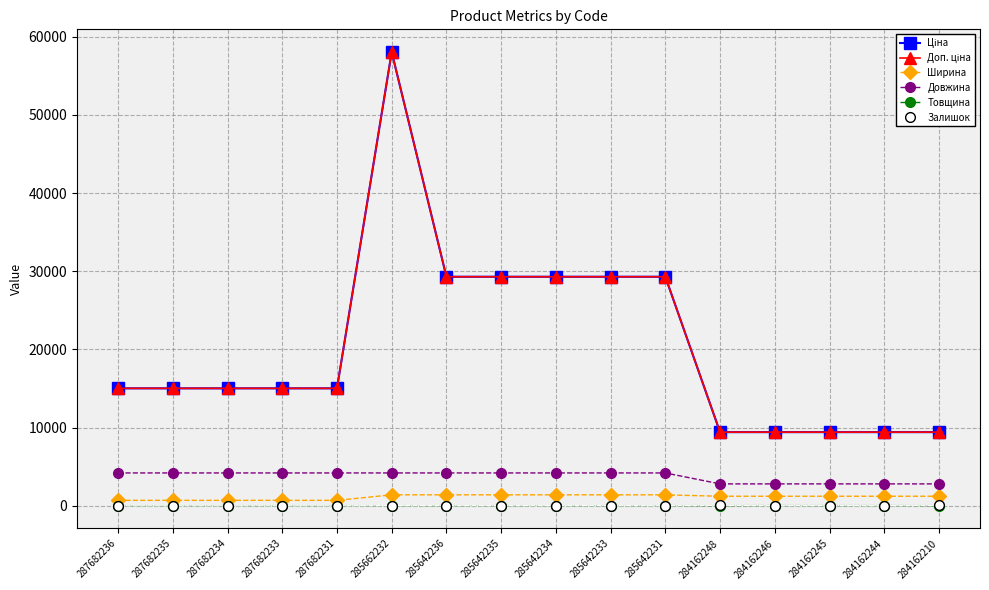

Is this an area chart (filled region under the line)?

No